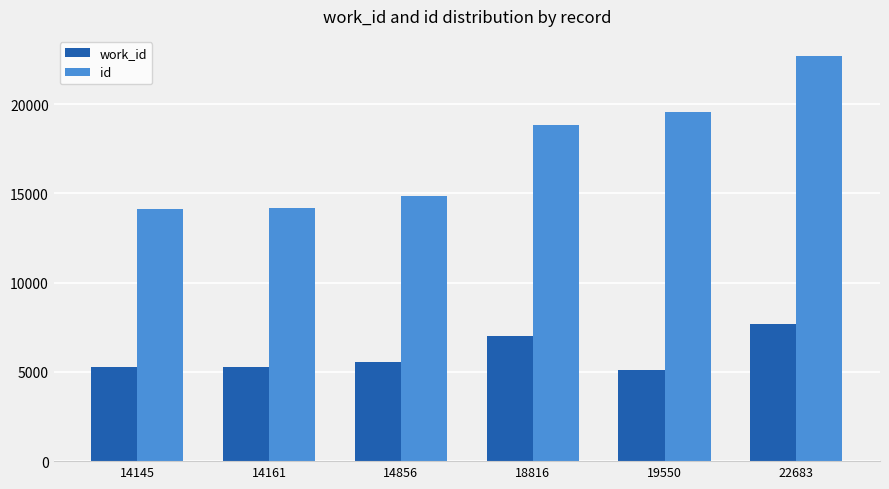

What is the minimum value shown in the chart?

5088